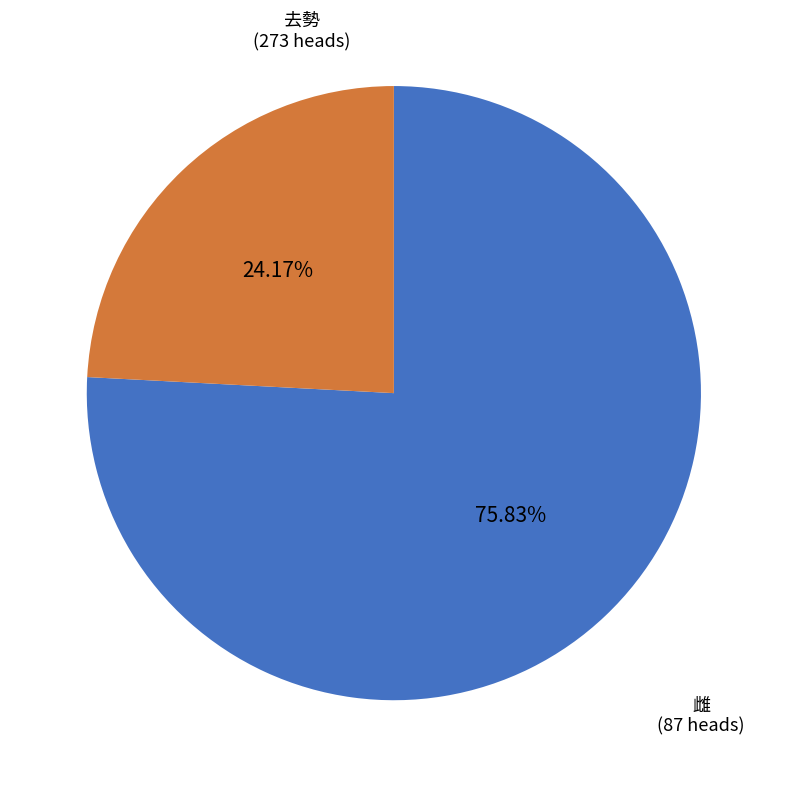

Rank the categories by value from highest to lowest.

去勢, 雌